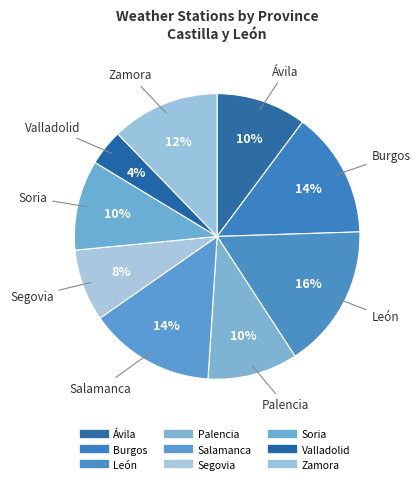

Rank the categories by value from highest to lowest.

León, Burgos, Salamanca, Zamora, Ávila, Palencia, Soria, Segovia, Valladolid